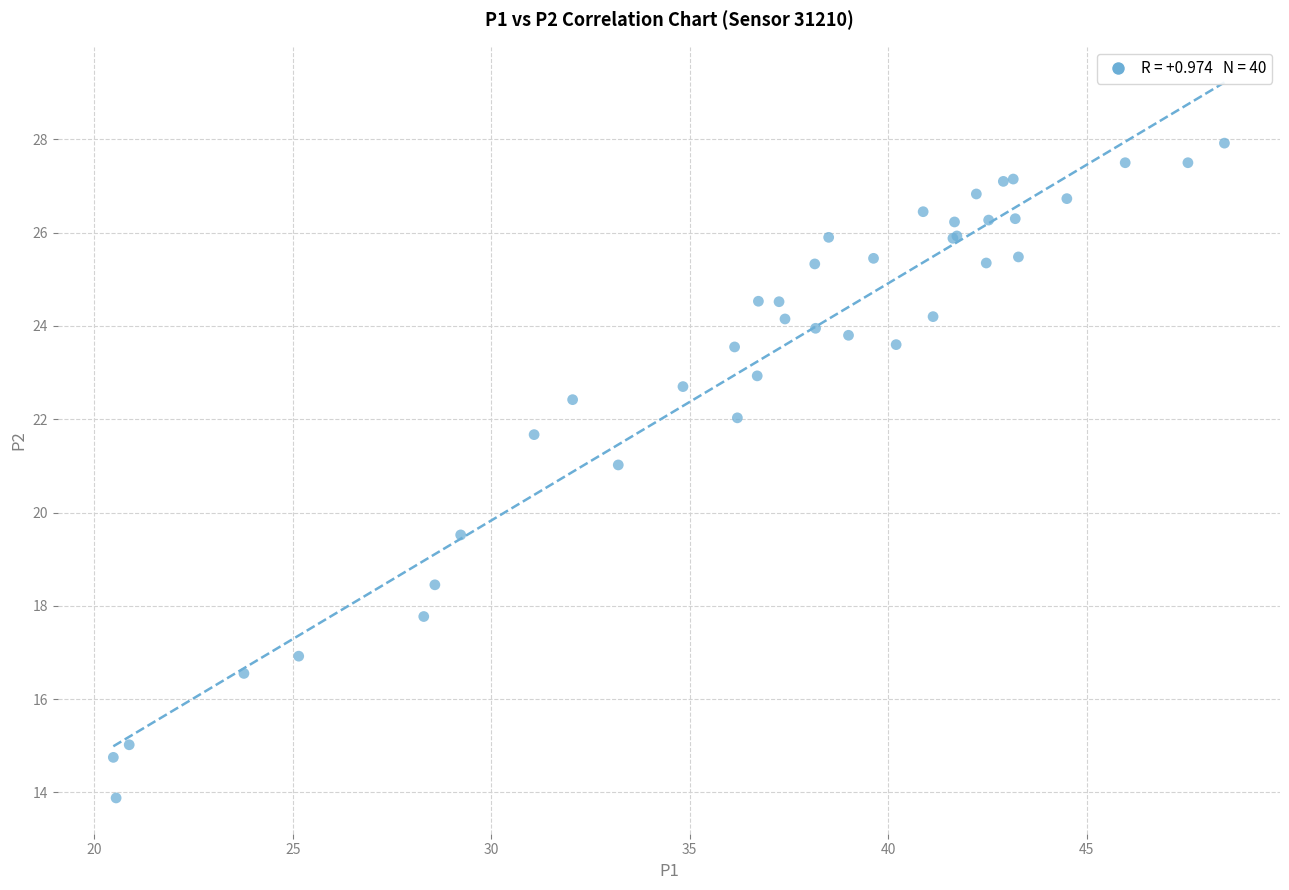

What Y value in the scatter plot is closest to 20?

19.5